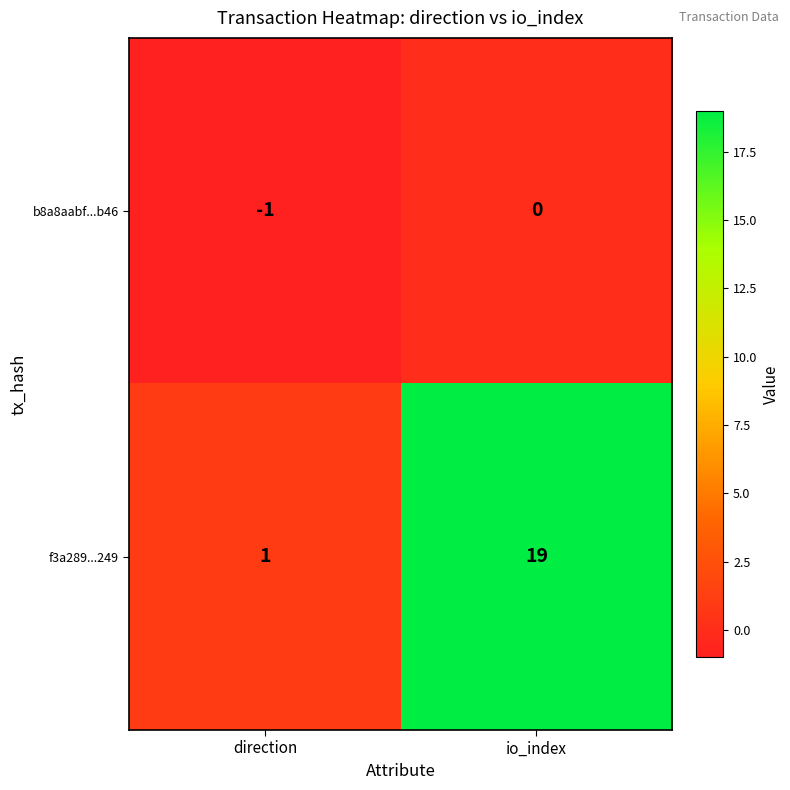

At which label is f3a289...249 closest to 10?

direction